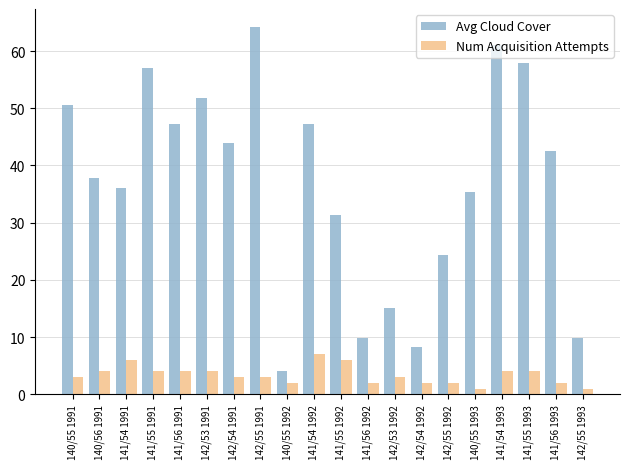

What is the difference between the Num Acquisition Attempts values at 141/55 1991 and 142/53 1992?

1.0